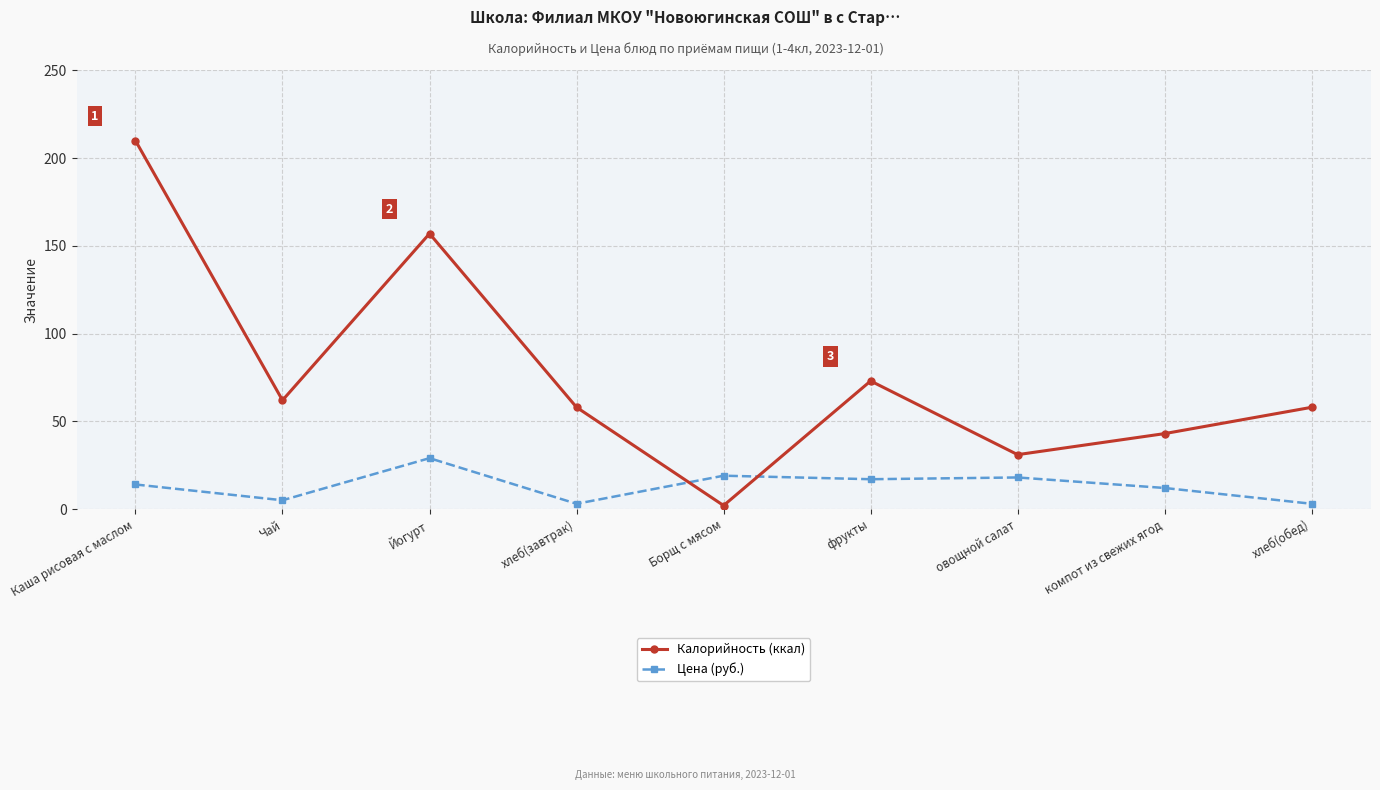

At which label is Калорийность (ккал) closest to 106?

фрукты